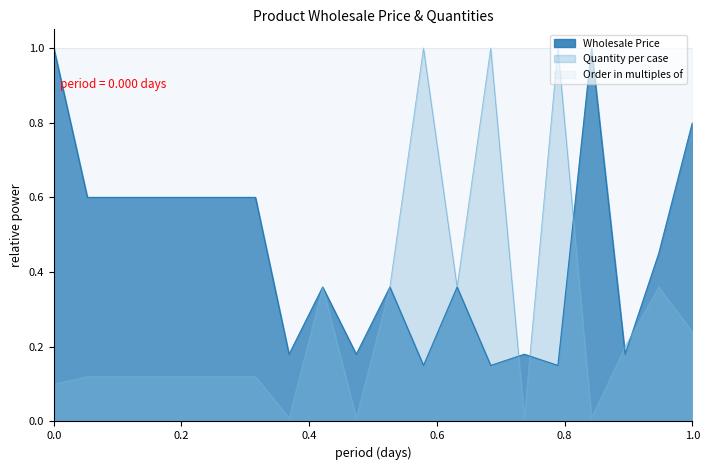

What is the maximum value shown in the chart?

1.0